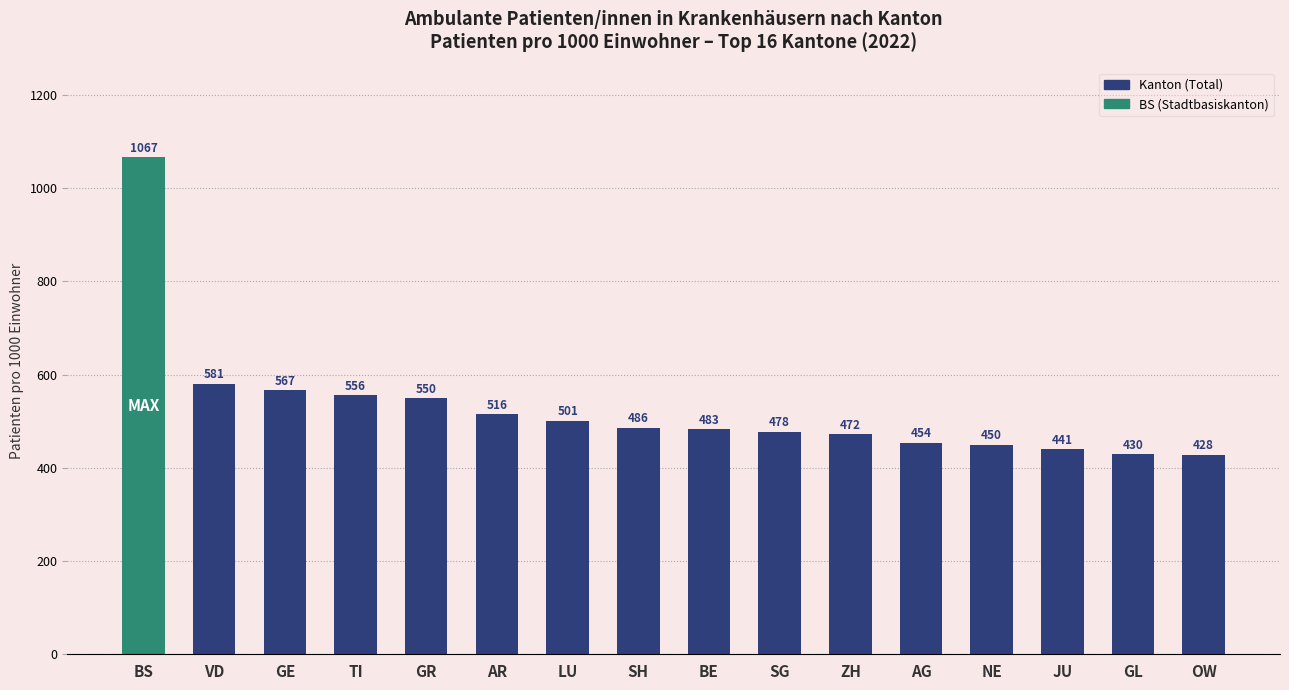

The chart shows a value of 350.8 at LU. True or false?

False